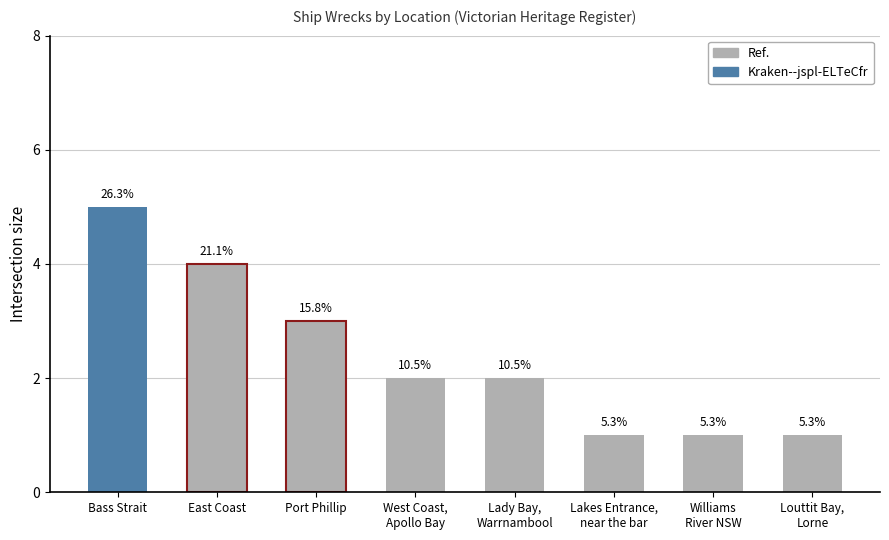

What is the difference between the maximum and minimum values?

4